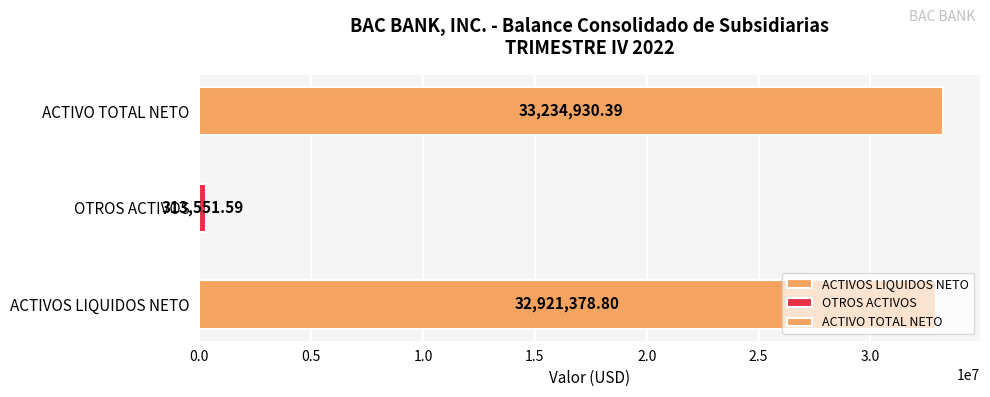

What are all the series names shown in the legend?

ACTIVOS LIQUIDOS NETO, OTROS ACTIVOS, ACTIVO TOTAL NETO